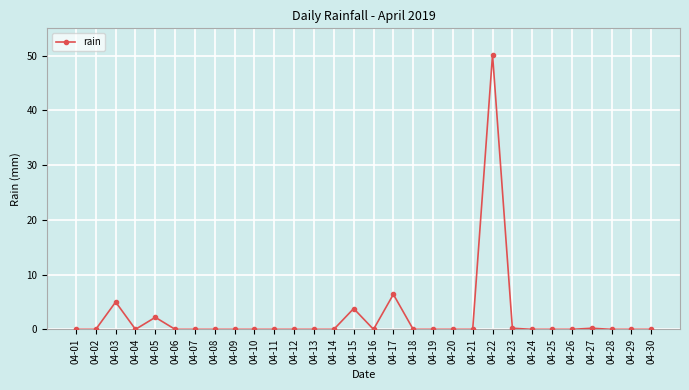

What is the greatest value displayed?

50.2